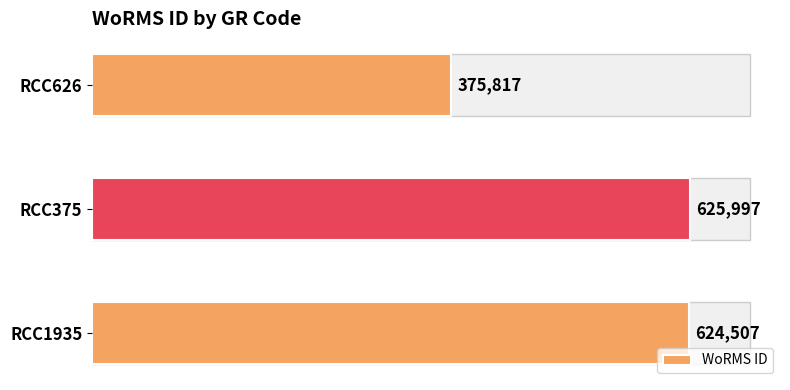

The value at RCC1935 is 624507. True or false?

True